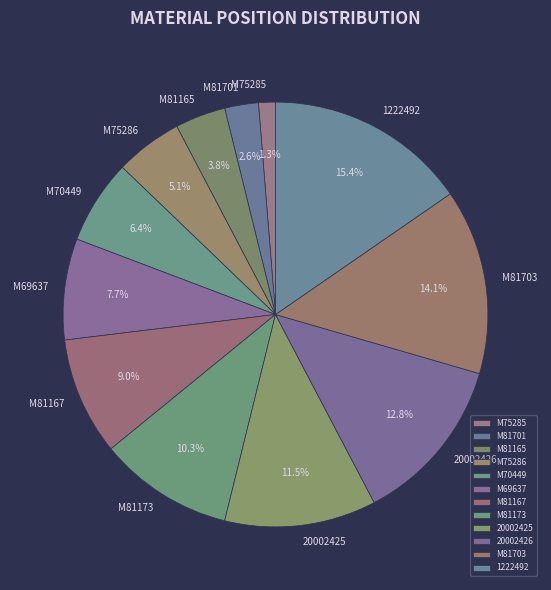

Which category has the smallest portion of the pie?

M75285